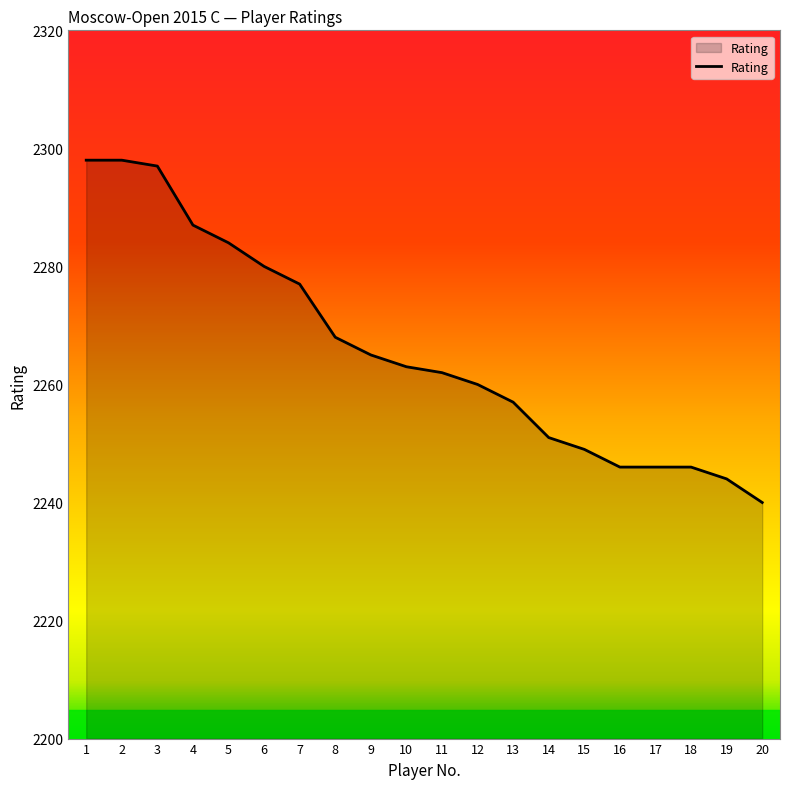

What value does the data have at 11?

2262